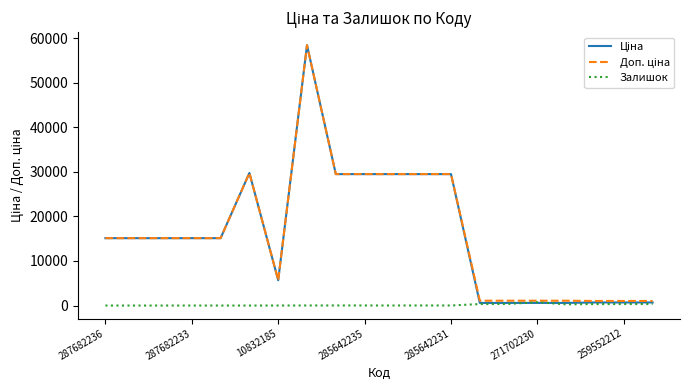

What is the difference between the maximum and minimum values in the Ціна series?

57836.6